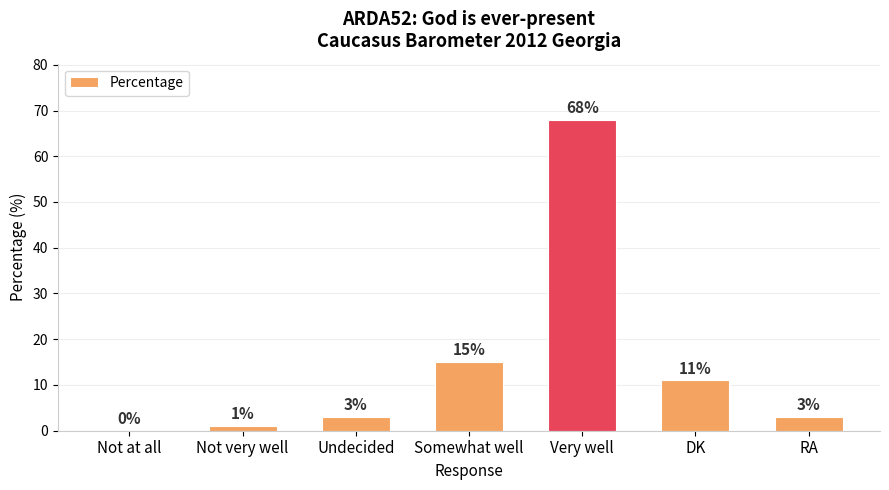

Where is the data nearest to the value 34?

Somewhat well